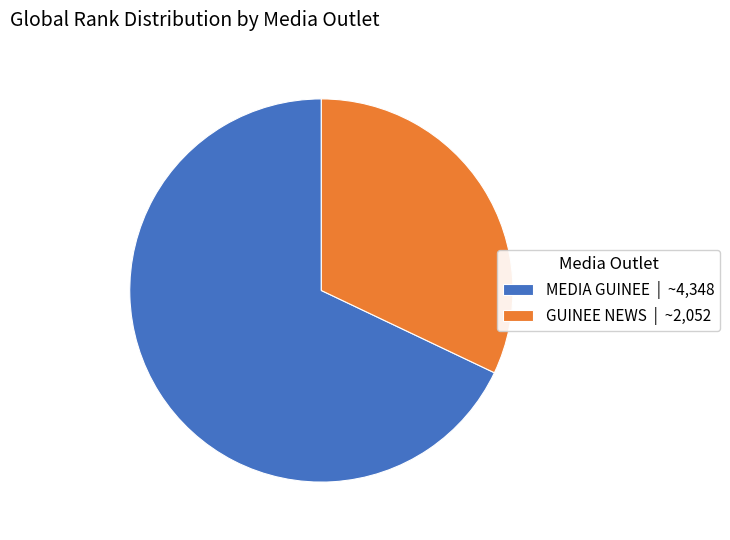

The GUINEE NEWS slice represents 44% of the pie. True or false?

False